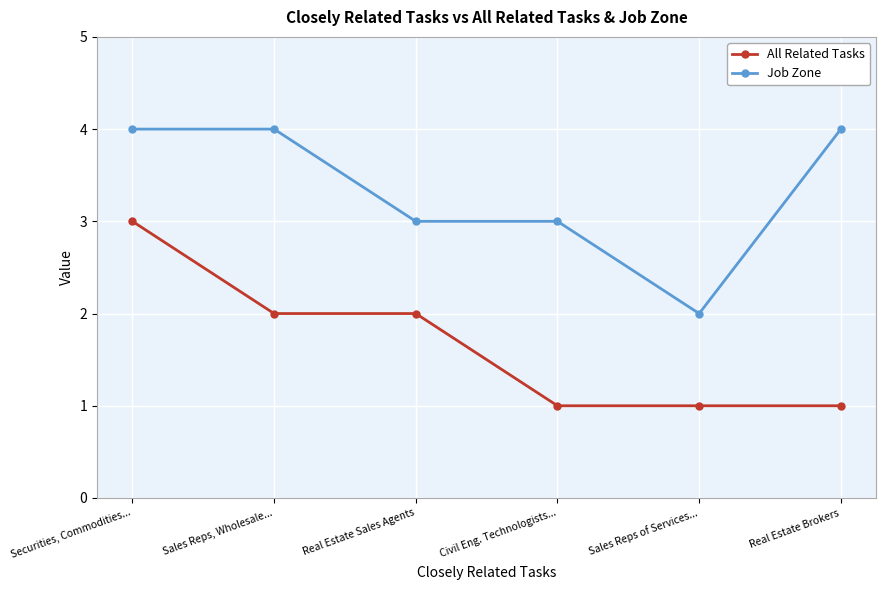

What is the label of the 2nd point from the right?

Sales Reps of Services...